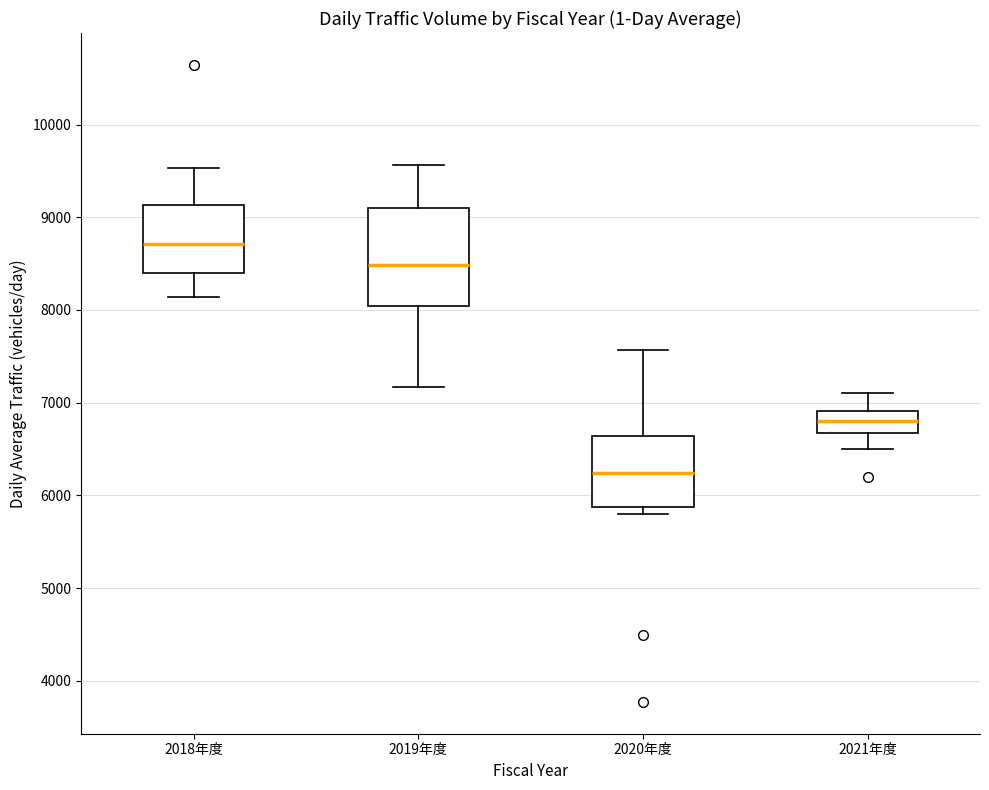

Which box has the lowest median line?

2020年度